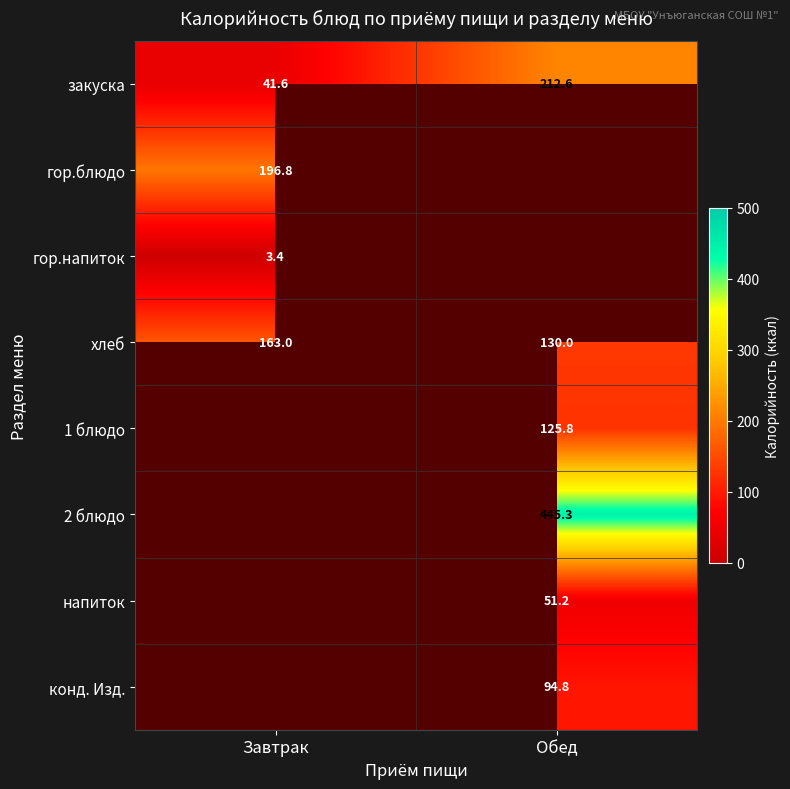

At which category does the chart reach its minimum across all series?

Завтрак